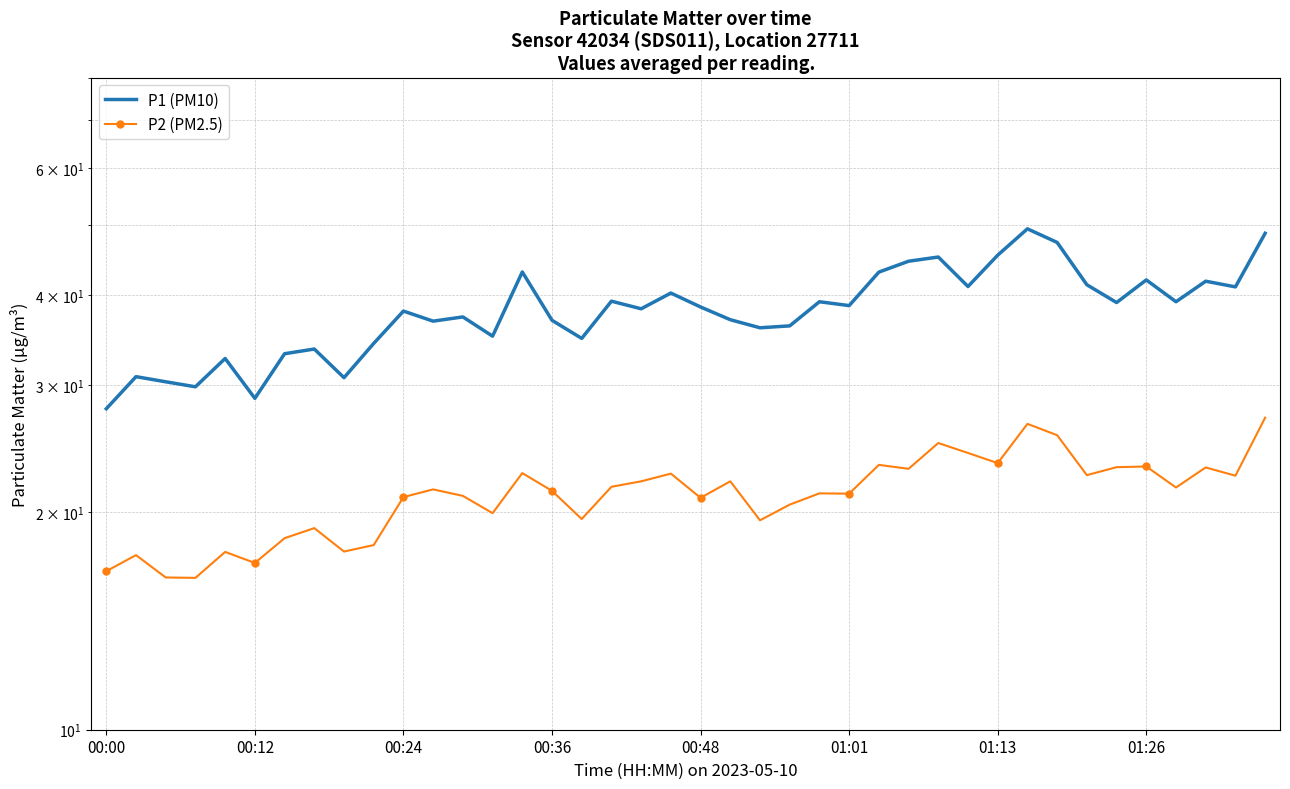

How many data points in P1 (PM10) are less than 38?

18